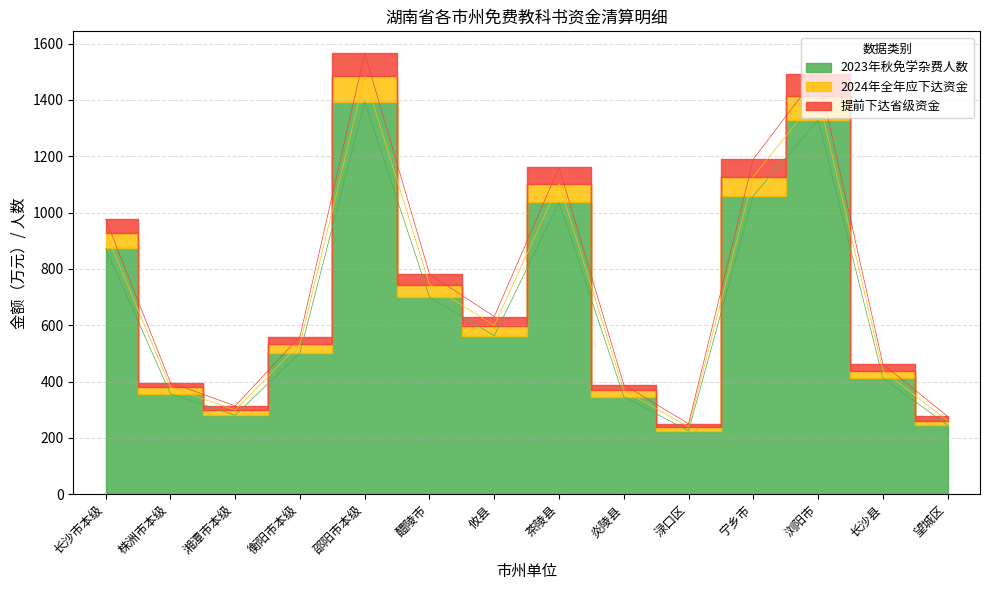

At which label does 2023年秋免学杂费人数 first exceed 563?

长沙市本级